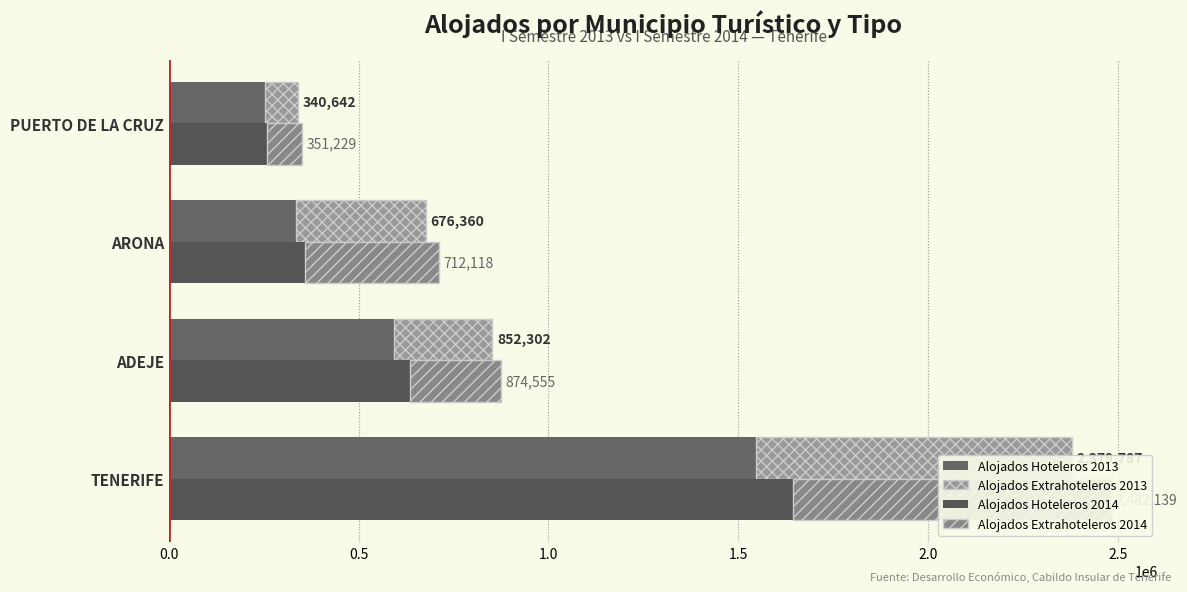

At ARONA, list the series in order from largest to smallest.

Alojados Hoteleros 2014, Alojados Extrahoteleros 2014, Alojados Extrahoteleros 2013, Alojados Hoteleros 2013